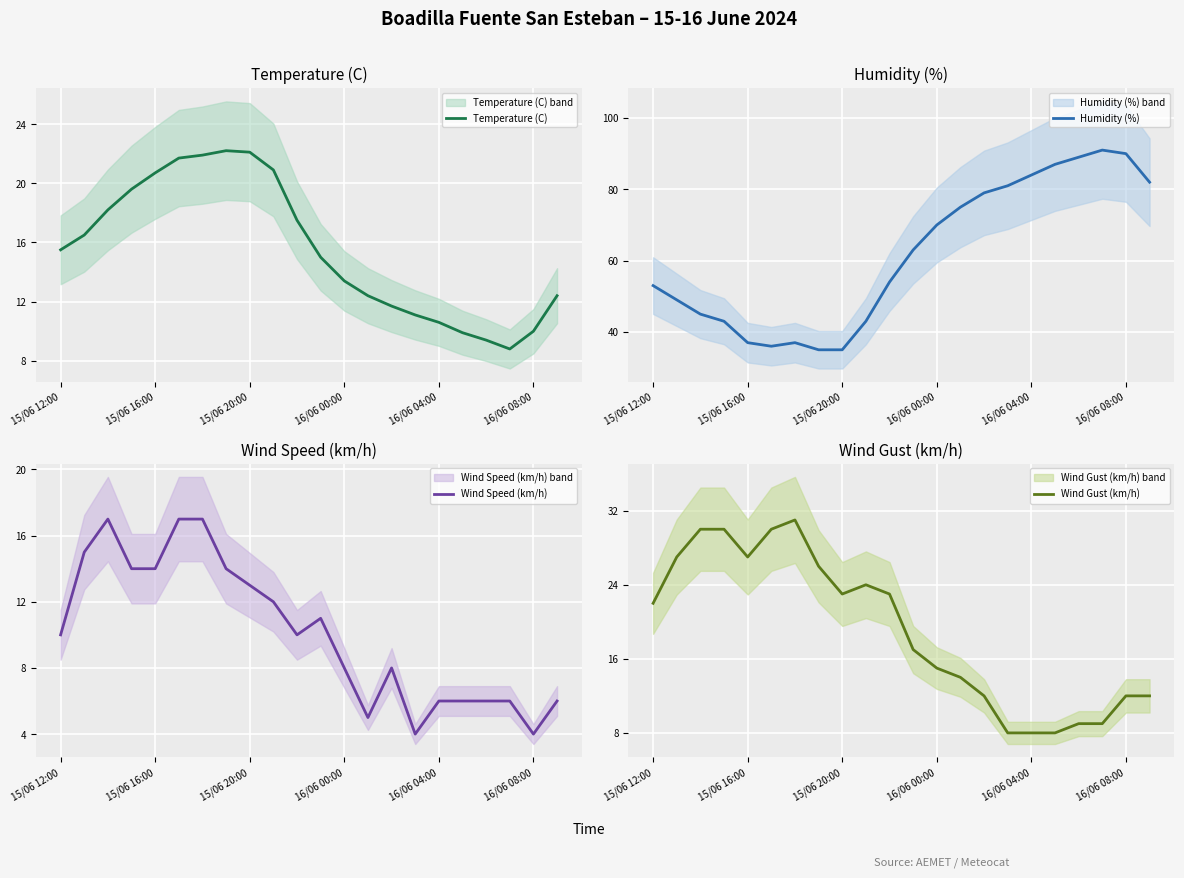

Read the Humidity (%) value at 15/06 12:00.

53